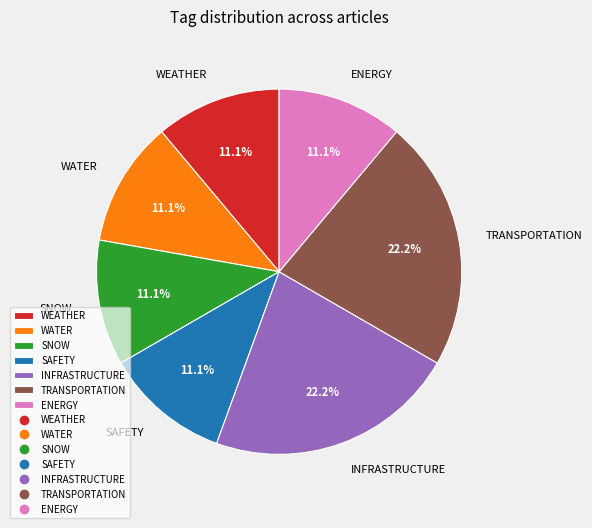

To the nearest percent, what is the average slice percentage?

14%